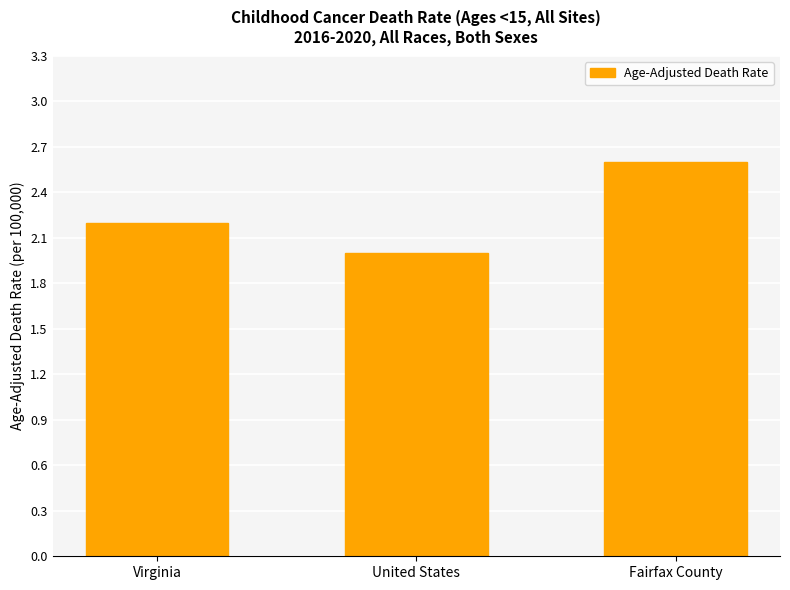

What is the change in value from United States to Fairfax County?

+0.6